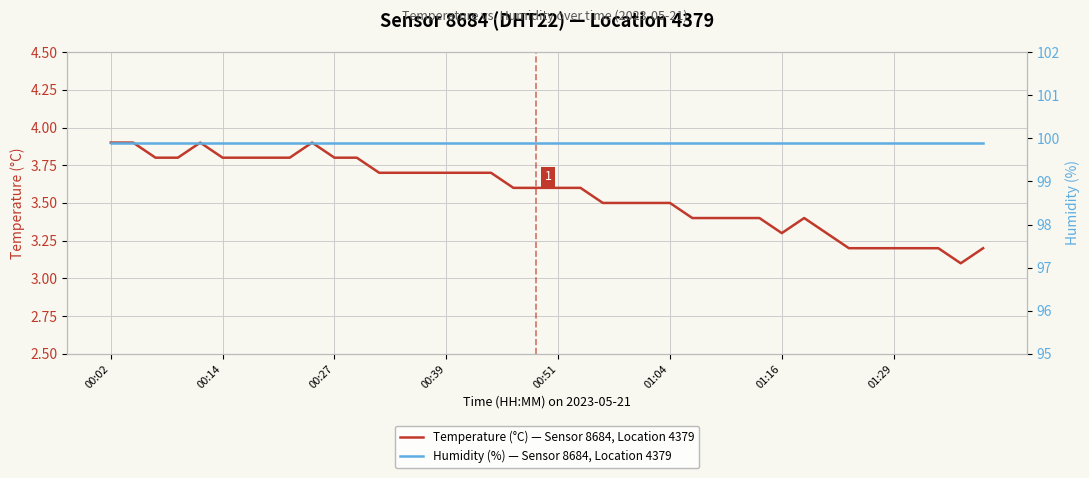

What is the value of the Temperature (°C) — Sensor 8684, Location 4379 point at the 29th from the left?

3.4